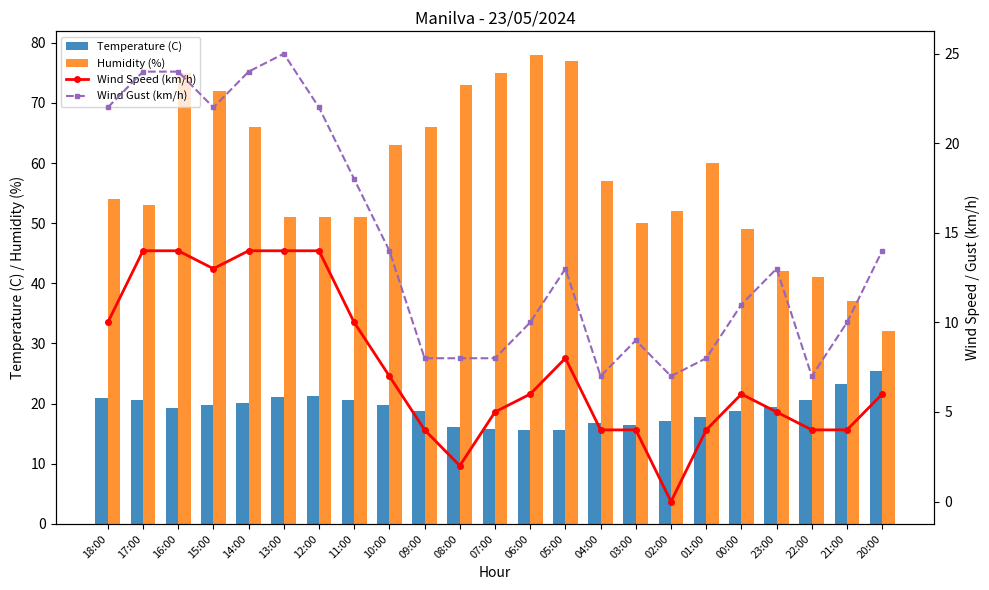

What are all the series names shown in the legend?

Temperature (C), Humidity (%), Wind Speed (km/h), Wind Gust (km/h)